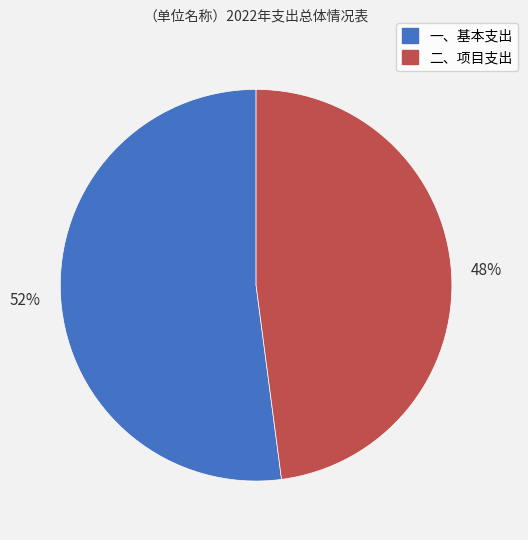

Count the number of slices in the pie.

2